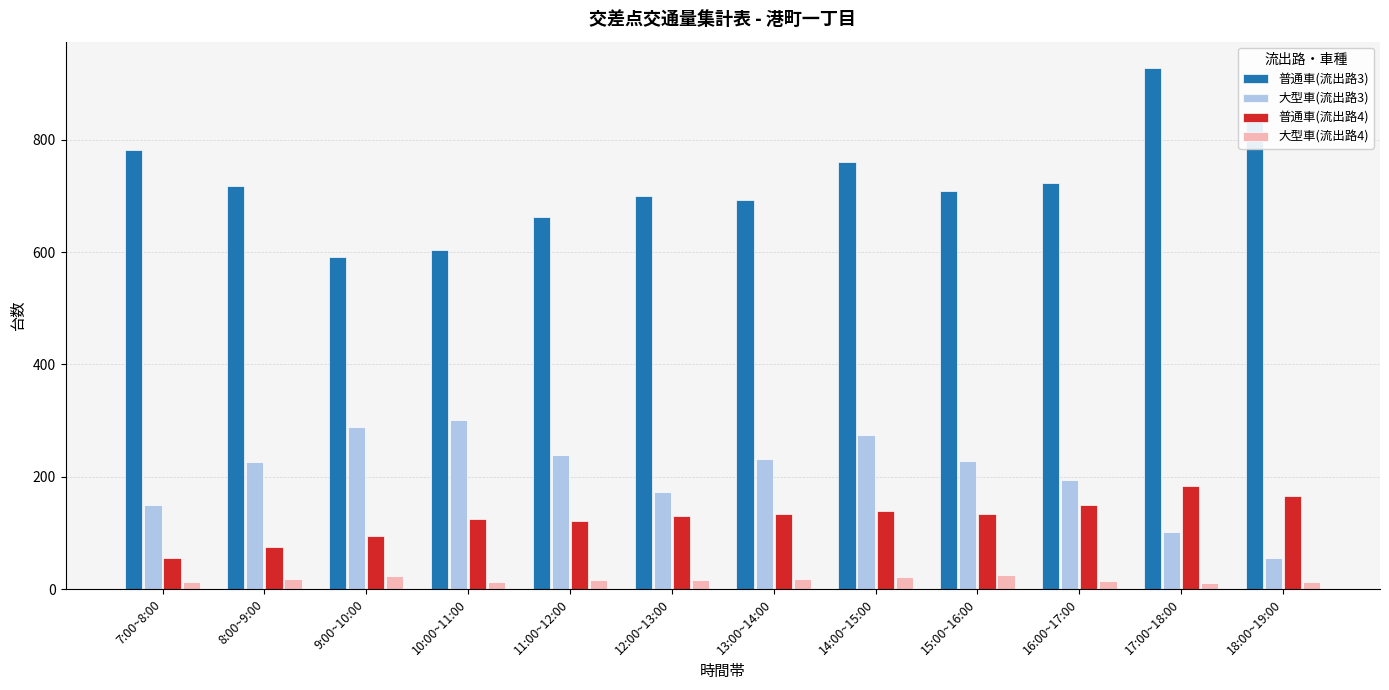

True or false: 大型車(流出路3) has a value of 35 at 17:00~18:00.

False